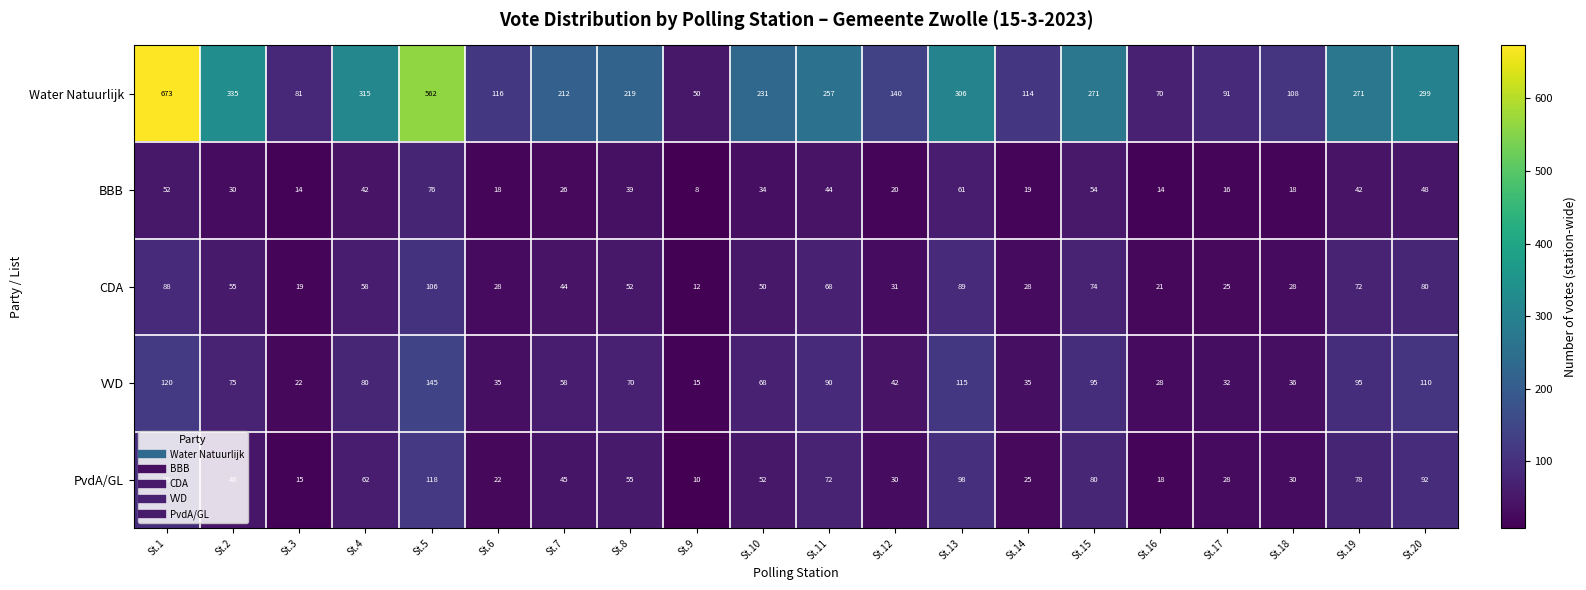

At how many categories does at least one series exceed 224?

10